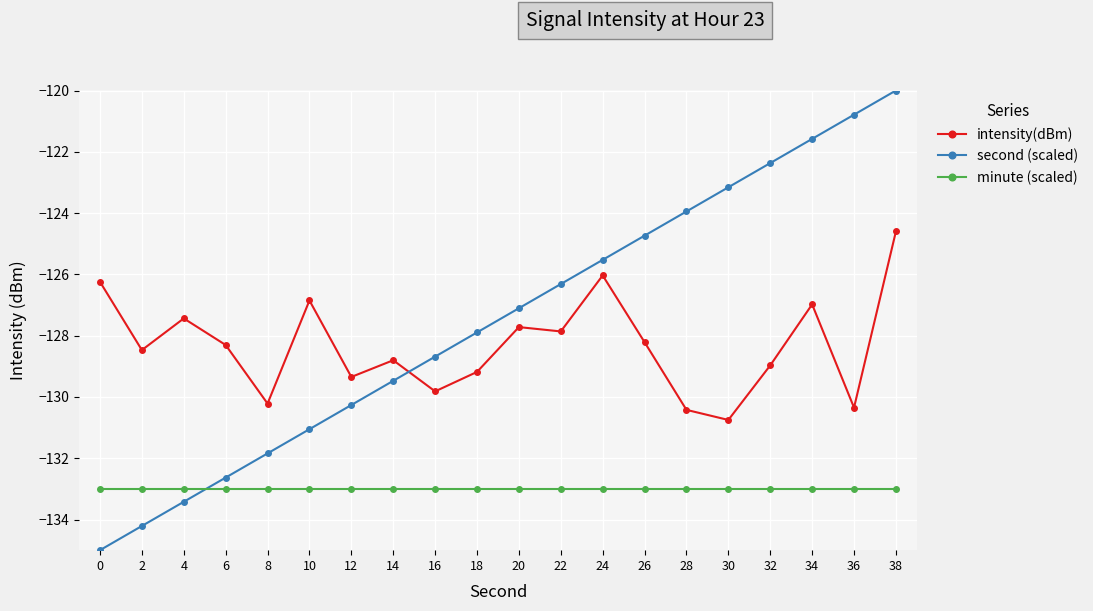

What are all the series names shown in the legend?

intensity(dBm), second (scaled), minute (scaled)